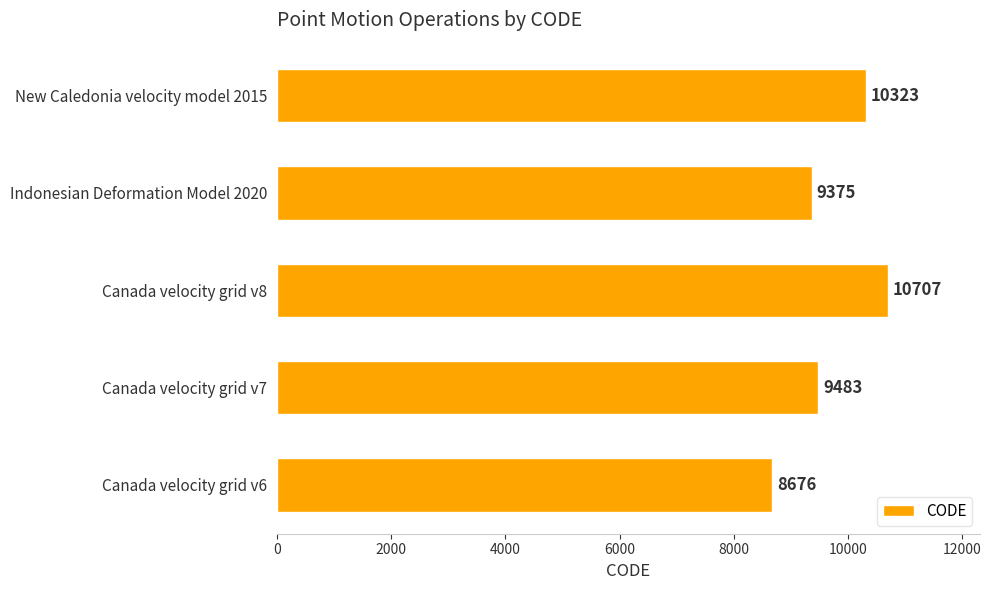

What is the difference between the second highest and second lowest values?

948